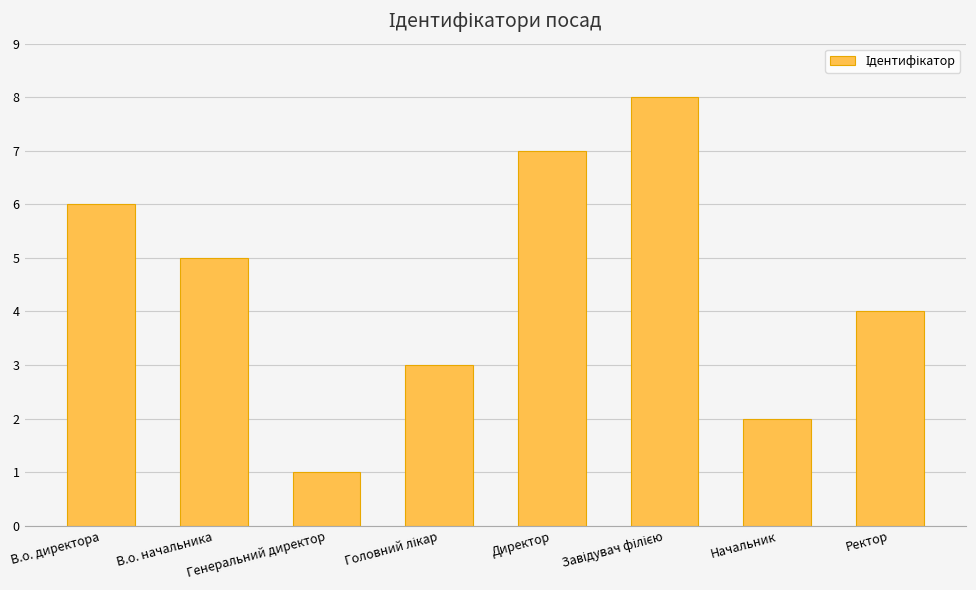

What is the difference between the second highest and minimum values?

6